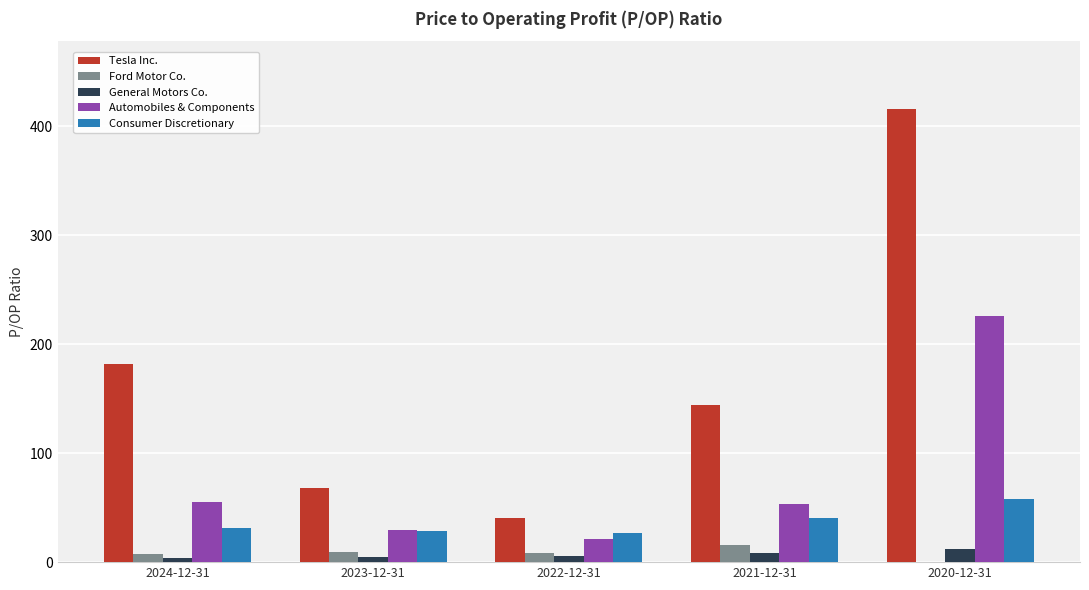

The value of Consumer Discretionary at 2021-12-31 is 40.5. True or false?

True